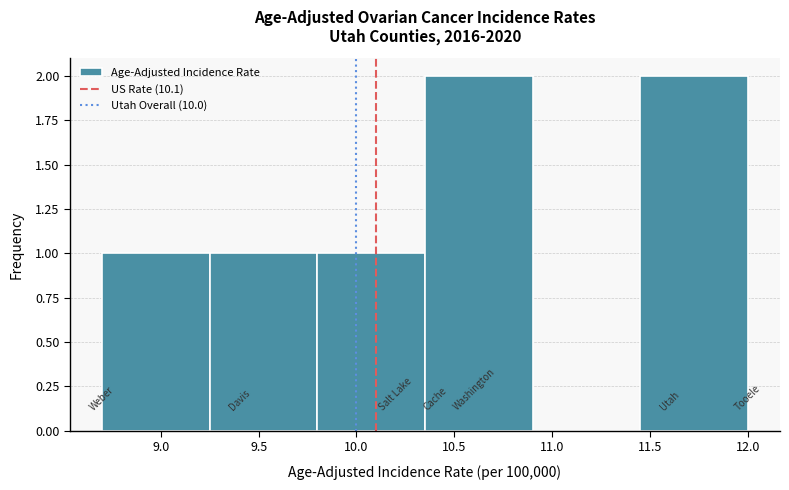

Reading left to right, transcribe this chart: for each bar, give the range it covers on the x-axis and its height. The values are not printed on the chart, so give them approximately, as read against the axis.

8.70 to 9.25: 1
9.25 to 9.80: 1
9.80 to 10.35: 1
10.35 to 10.90: 2
10.90 to 11.45: 0
11.45 to 12.00: 2